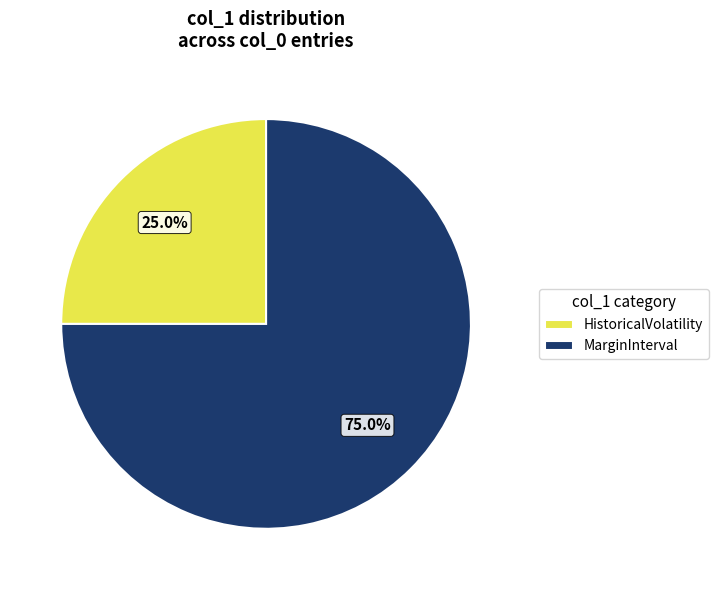

Which has a higher value, HistoricalVolatility or MarginInterval?

MarginInterval